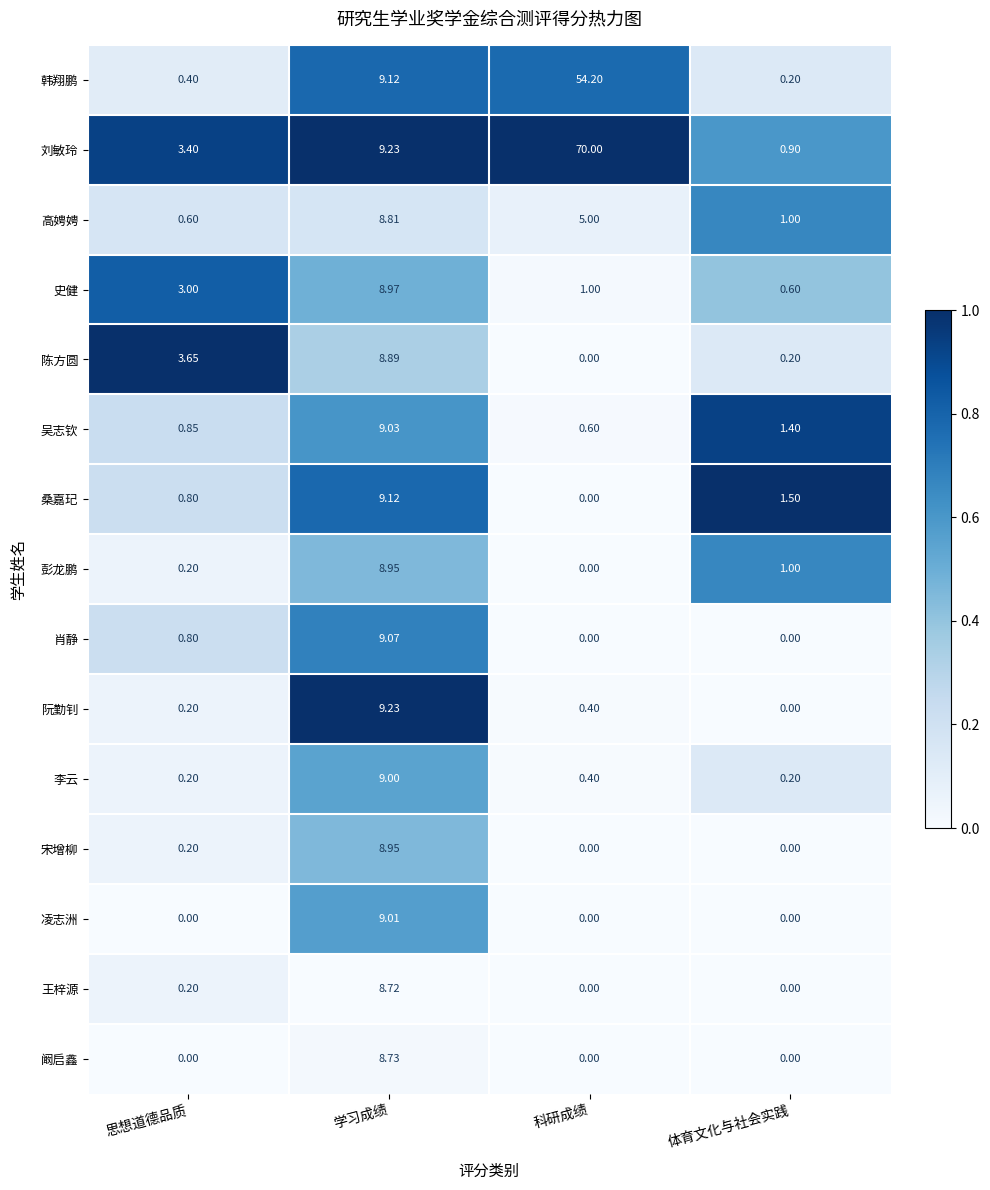

Rank the categories by 高娉娉 value from highest to lowest.

学习成绩, 科研成绩, 体育文化与社会实践, 思想道德品质